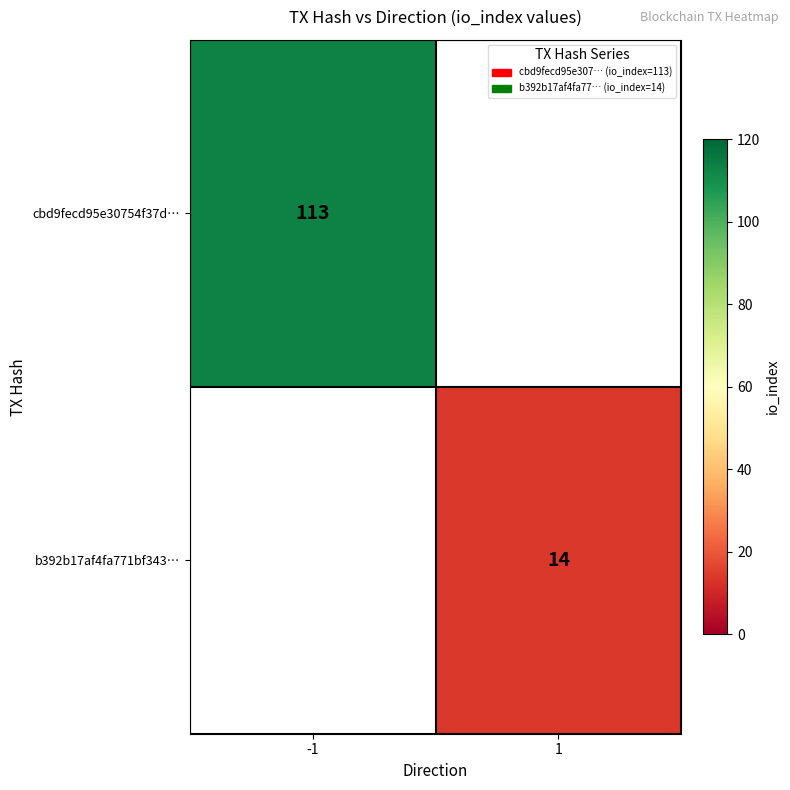

True or false: b392b17af4fa771bf343… has a value of 7 at 1.

False